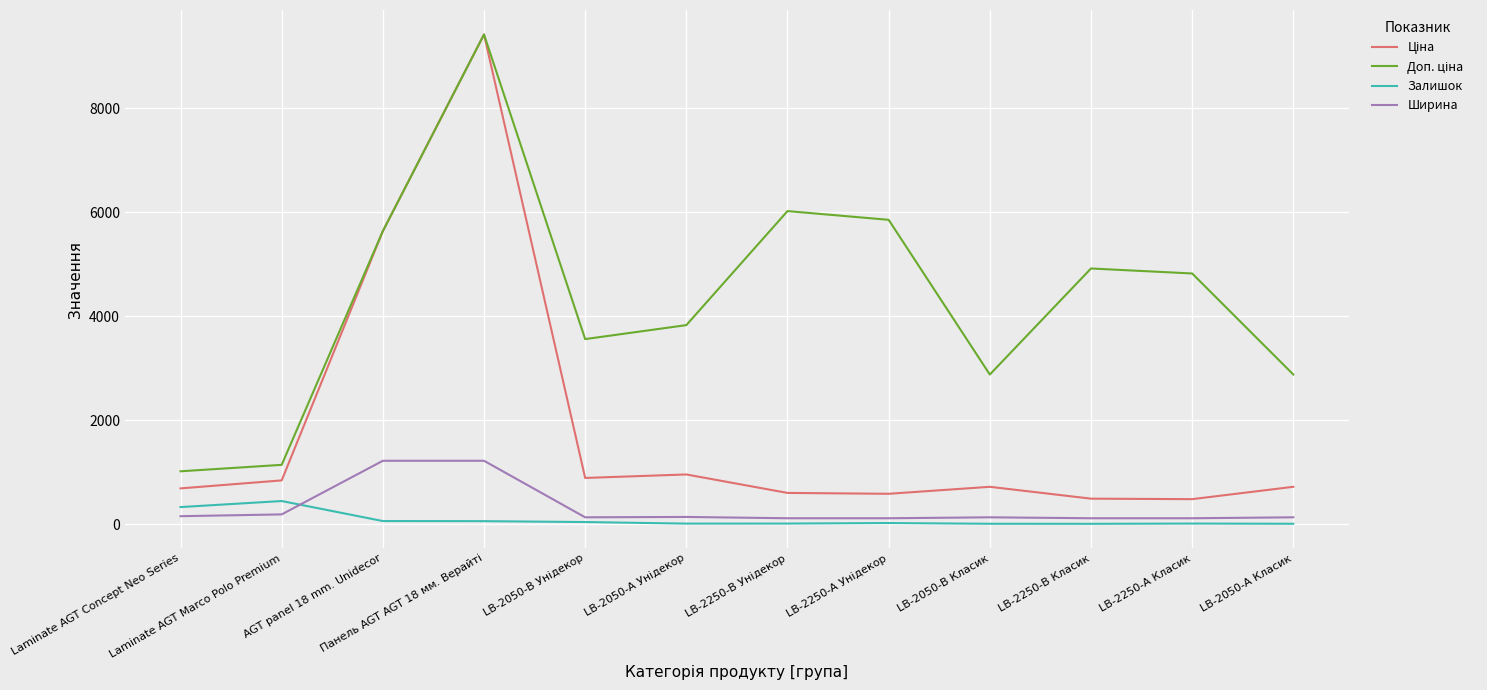

Reading left to right, transcribe all the data shown in this chart.

Ціна: 689.1	842.8	5636.0	9416.9	889.9	957.1	602.1	585.3	719.6	491.7	482.1	719.6
Доп. ціна: 1017.8	1142.1	5636.0	9416.9	3559.7	3828.4	6020.8	5852.9	2878.5	4917.4	4821.4	2878.5
Залишок: 330.0	446.0	61.0	59.0	42.0	12.0	13.0	23.0	9.0	8.0	13.0	9.0
Ширина: 154.5	189.0	1220.0	1220.0	133.0	140.0	115.0	115.0	133.0	115.0	115.0	133.0